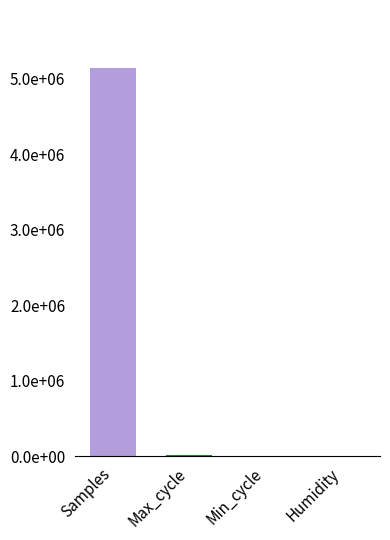

What is the greatest value displayed?

5157356.0